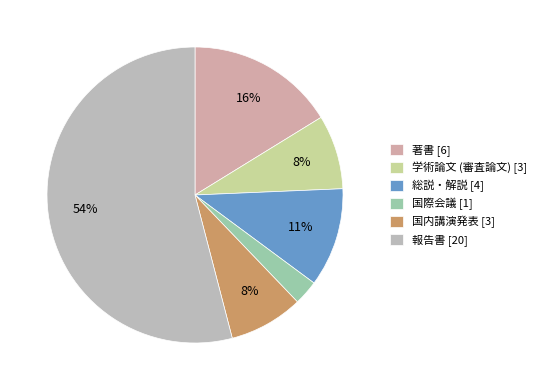

Does 報告書 represent more than half of the total?

Yes